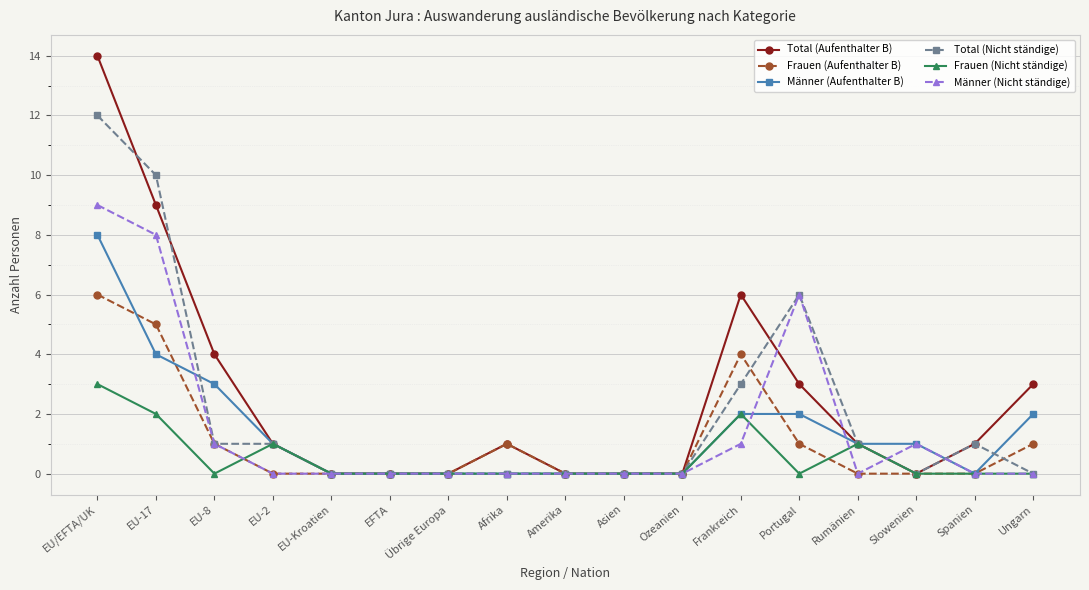

Reading left to right, transcribe all the data shown in this chart.

Total (Aufenthalter B): EU/EFTA/UK=14	EU-17=9	EU-8=4	EU-2=1	EU-Kroatien=0	EFTA=0	Übrige Europa=0	Afrika=1	Amerika=0	Asien=0	Ozeanien=0	Frankreich=6	Portugal=3	Rumänien=1	Slowenien=0	Spanien=1	Ungarn=3
Frauen (Aufenthalter B): EU/EFTA/UK=6	EU-17=5	EU-8=1	EU-2=0	EU-Kroatien=0	EFTA=0	Übrige Europa=0	Afrika=1	Amerika=0	Asien=0	Ozeanien=0	Frankreich=4	Portugal=1	Rumänien=0	Slowenien=0	Spanien=0	Ungarn=1
Männer (Aufenthalter B): EU/EFTA/UK=8	EU-17=4	EU-8=3	EU-2=1	EU-Kroatien=0	EFTA=0	Übrige Europa=0	Afrika=0	Amerika=0	Asien=0	Ozeanien=0	Frankreich=2	Portugal=2	Rumänien=1	Slowenien=1	Spanien=0	Ungarn=2
Total (Nicht ständige): EU/EFTA/UK=12	EU-17=10	EU-8=1	EU-2=1	EU-Kroatien=0	EFTA=0	Übrige Europa=0	Afrika=0	Amerika=0	Asien=0	Ozeanien=0	Frankreich=3	Portugal=6	Rumänien=1	Slowenien=0	Spanien=1	Ungarn=0
Frauen (Nicht ständige): EU/EFTA/UK=3	EU-17=2	EU-8=0	EU-2=1	EU-Kroatien=0	EFTA=0	Übrige Europa=0	Afrika=0	Amerika=0	Asien=0	Ozeanien=0	Frankreich=2	Portugal=0	Rumänien=1	Slowenien=0	Spanien=0	Ungarn=0
Männer (Nicht ständige): EU/EFTA/UK=9	EU-17=8	EU-8=1	EU-2=0	EU-Kroatien=0	EFTA=0	Übrige Europa=0	Afrika=0	Amerika=0	Asien=0	Ozeanien=0	Frankreich=1	Portugal=6	Rumänien=0	Slowenien=1	Spanien=0	Ungarn=0